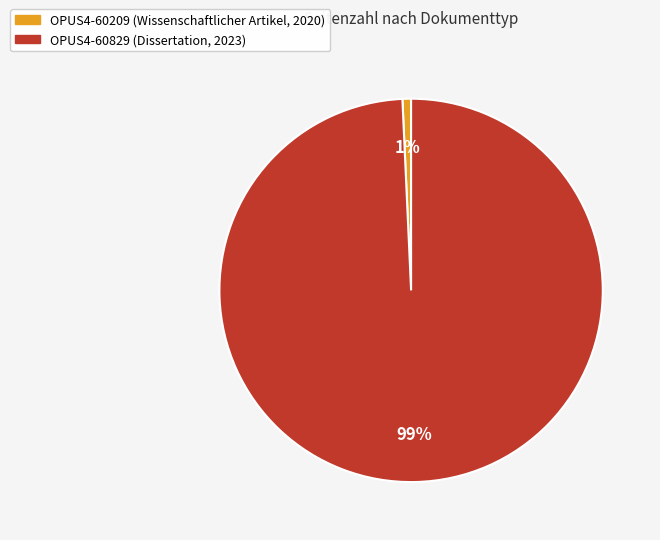

To the nearest percent, what percentage of the pie is OPUS4-60829 (Dissertation, 2023)?

99%